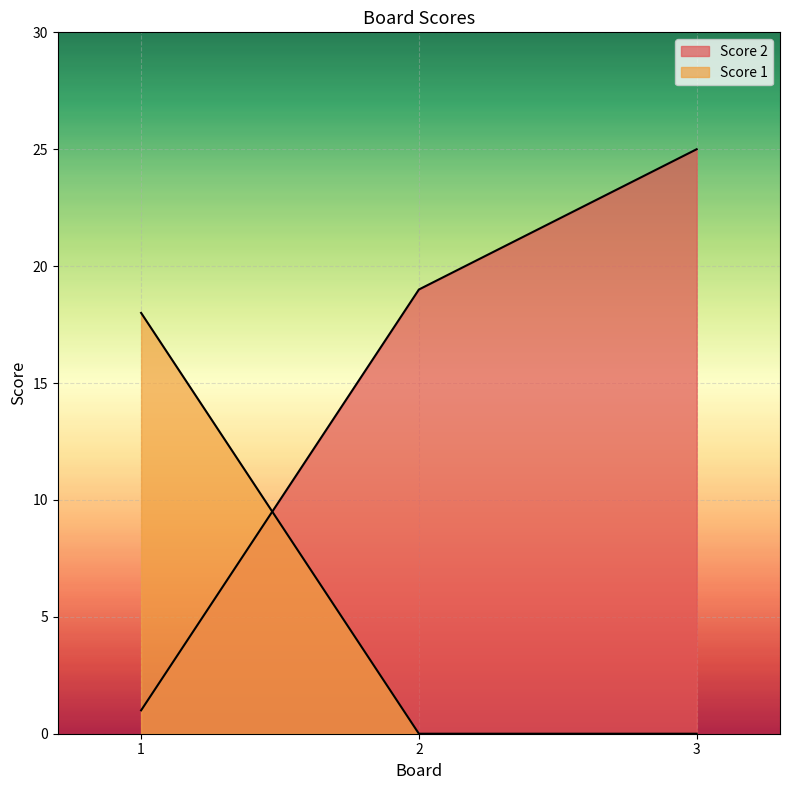

Does the chart display data point markers on the line(s)?

No